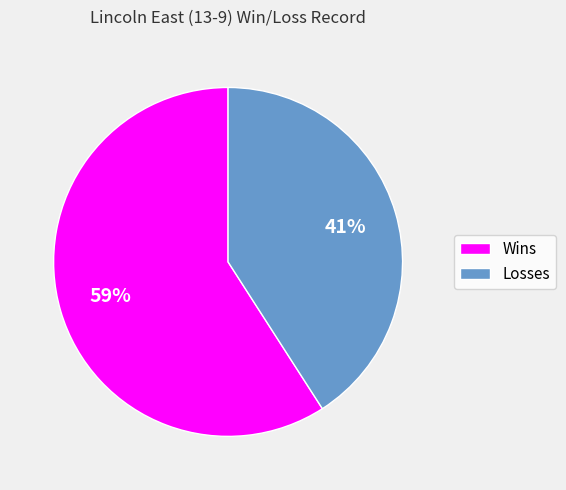

How many segments does this pie chart have?

2